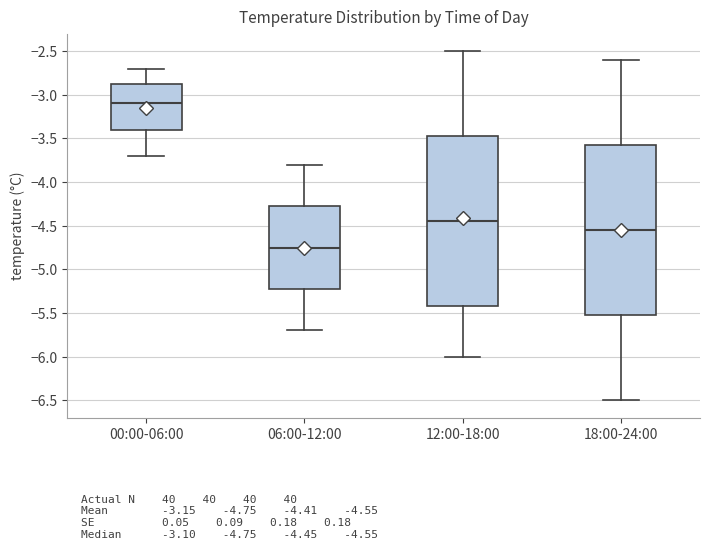

Reading left to right, read every box against the y-axis: the position of its median line, the range the box covers, and the ends of its whiskers. The values are not printed on the chart, so give them approximately, as read against the axis.

00:00-06:00: median -3.10, box -3.40 to -2.85, whiskers -3.70 to -2.70
06:00-12:00: median -4.75, box -5.20 to -4.25, whiskers -5.70 to -3.80
12:00-18:00: median -4.45, box -5.40 to -3.45, whiskers -6.00 to -2.50
18:00-24:00: median -4.55, box -5.50 to -3.55, whiskers -6.50 to -2.60